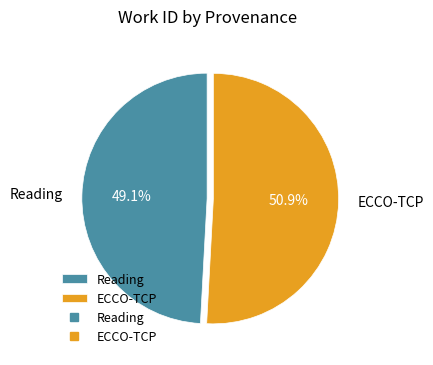

To the nearest percent, what portion does ECCO-TCP represent?

51%